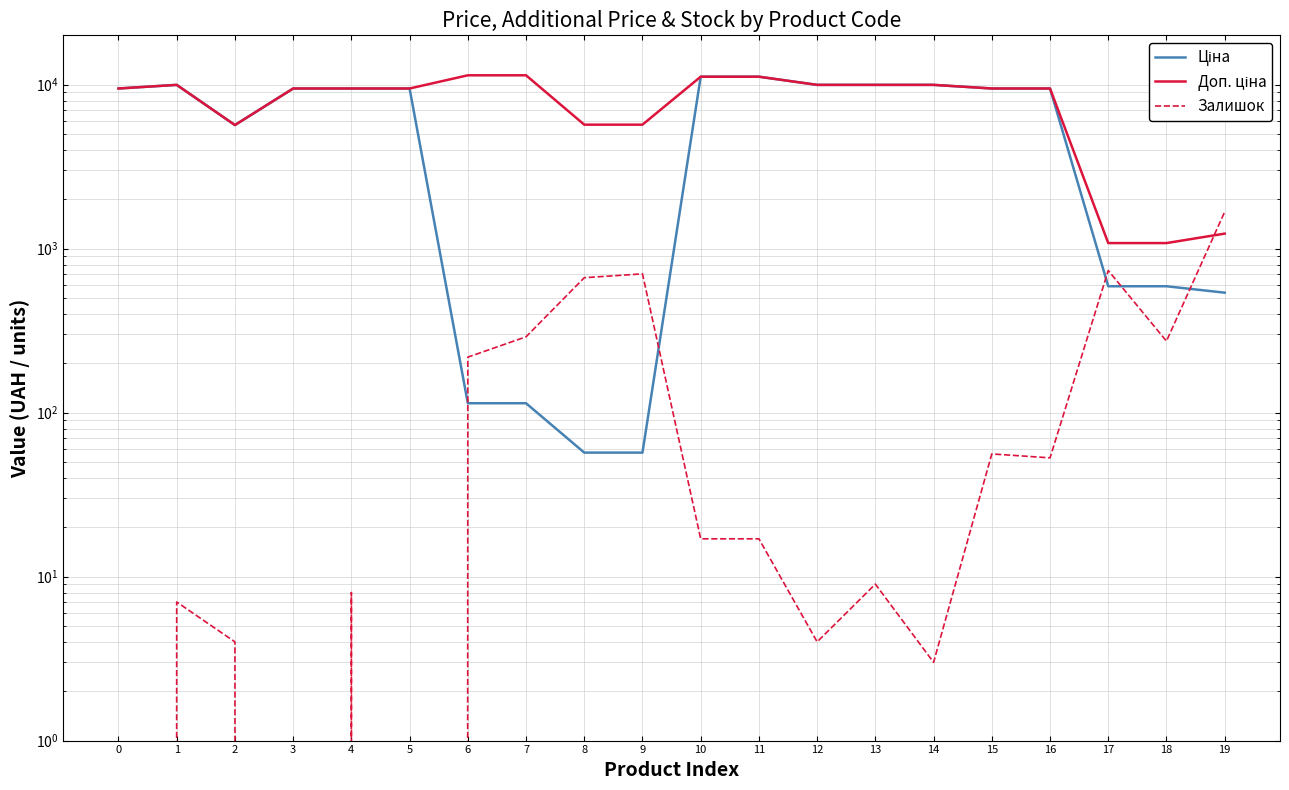

True or false: Залишок has more than 2 interior local peaks.

True